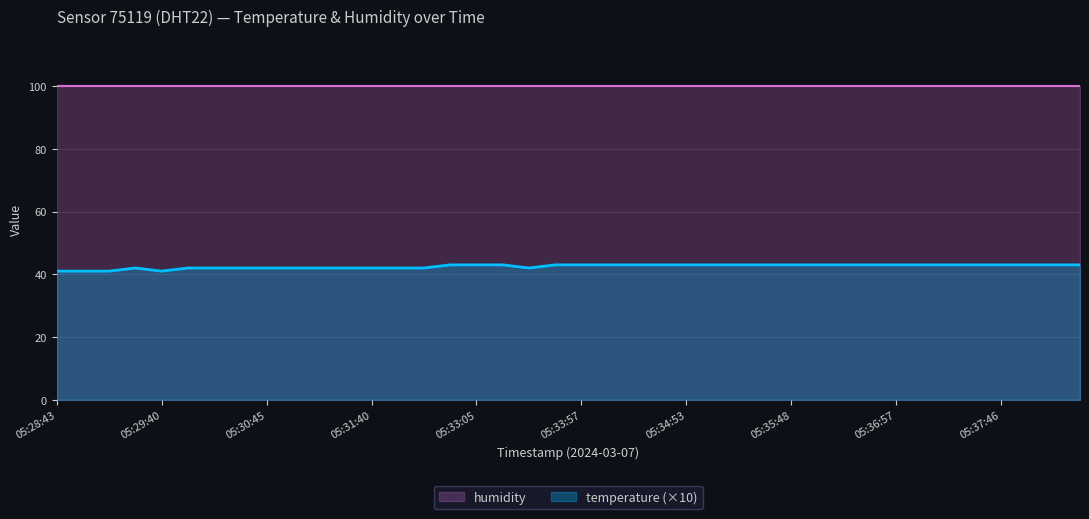

Which category has the lowest value across all series?

05:28:43